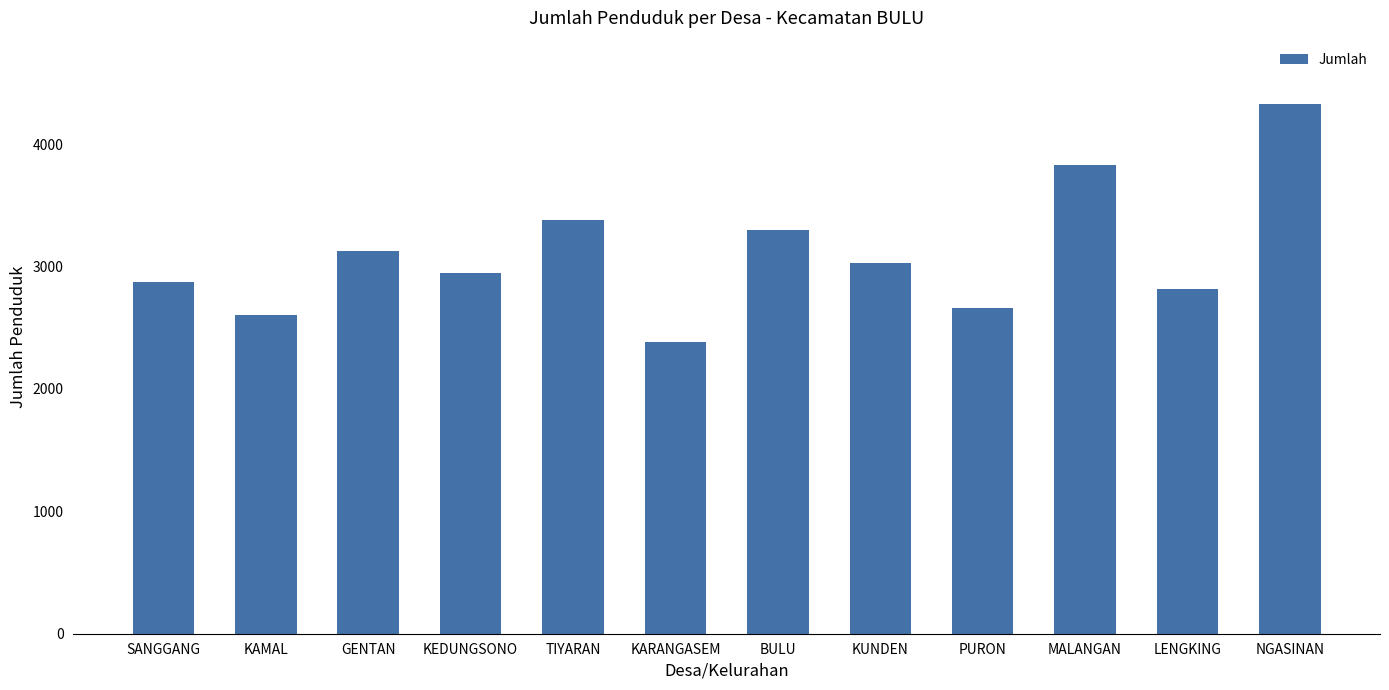

What is the value of the 1st bar from the left?

2877